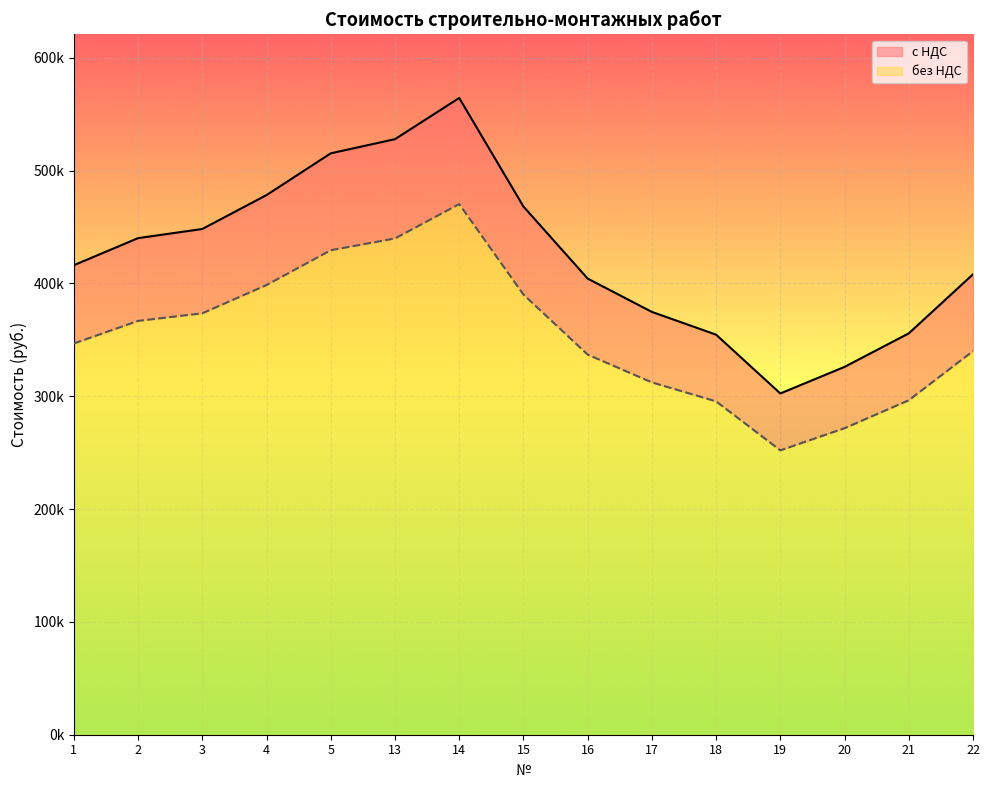

How many interior local valleys does the без НДС series have?

1